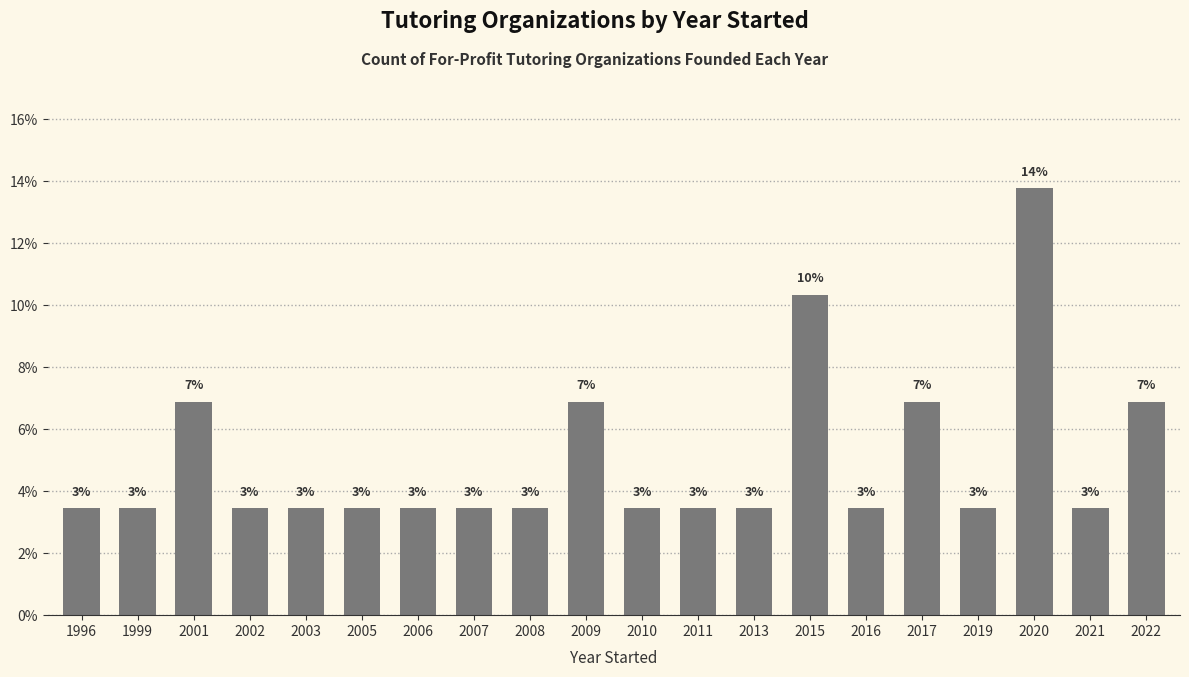

Rank the categories by value from lowest to highest.

1996, 1999, 2002, 2003, 2005, 2006, 2007, 2008, 2010, 2011, 2013, 2016, 2019, 2021, 2001, 2009, 2017, 2022, 2015, 2020